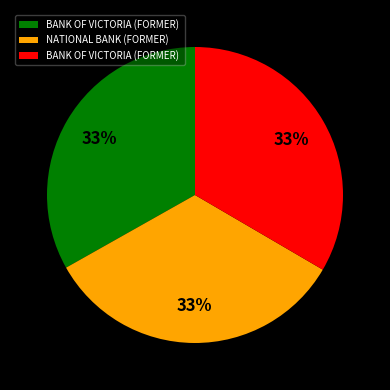

Count the number of slices in the pie.

3